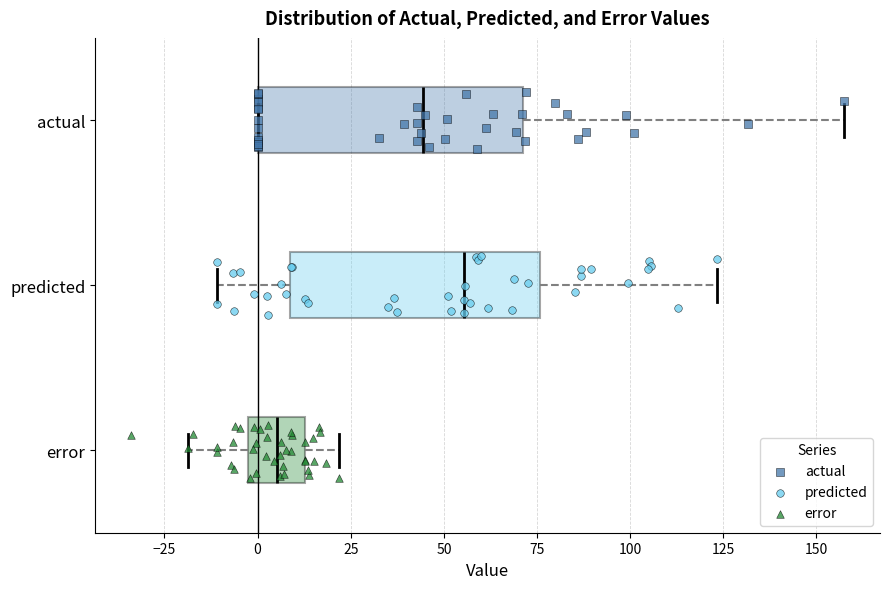

Reading bottom to top, read every box against the x-axis: the position of its median line, the range the box covers, and the ends of its whiskers. The values are not printed on the chart, so give them approximately, as read against the axis.

error: median 5, box -5 to 15, whiskers -20 to 20
predicted: median 55, box 10 to 75, whiskers -10 to 125
actual: median 45, box 0 to 70, whiskers 0 to 155